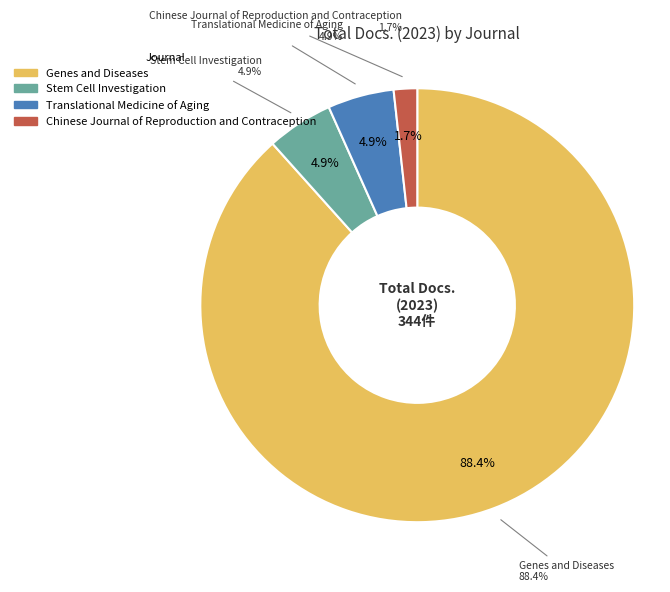

To the nearest percent, what is the combined percentage of Stem Cell Investigation and Translational Medicine of Aging?

10%